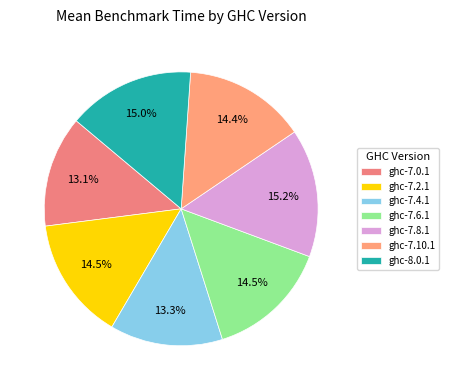

The ghc-7.8.1 slice represents 15% of the pie. True or false?

True